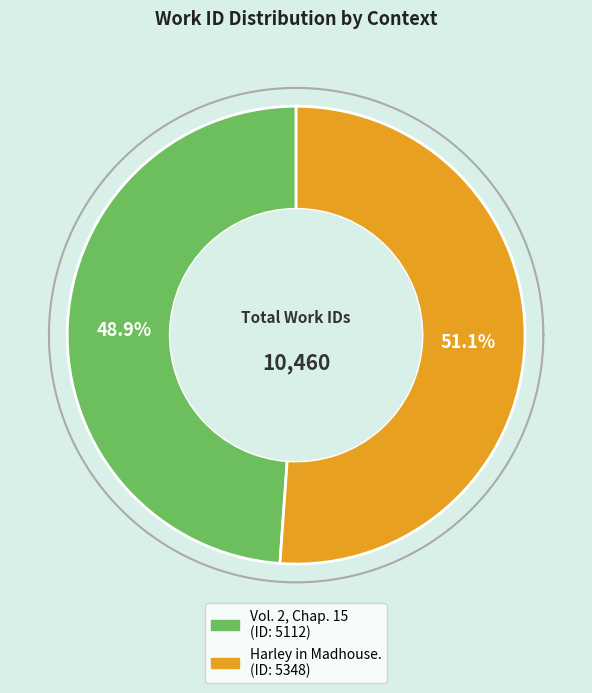

The Harley in Madhouse. slice represents 66% of the pie. True or false?

False